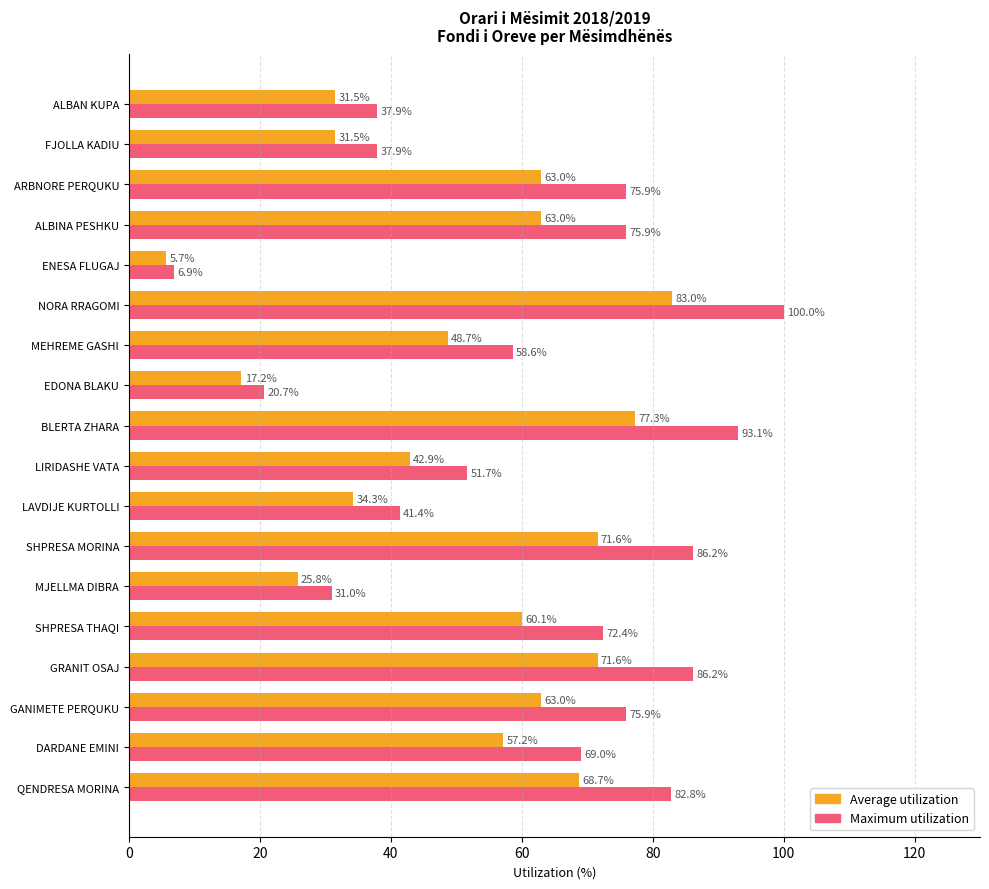

At how many categories does at least one series exceed 9?

17